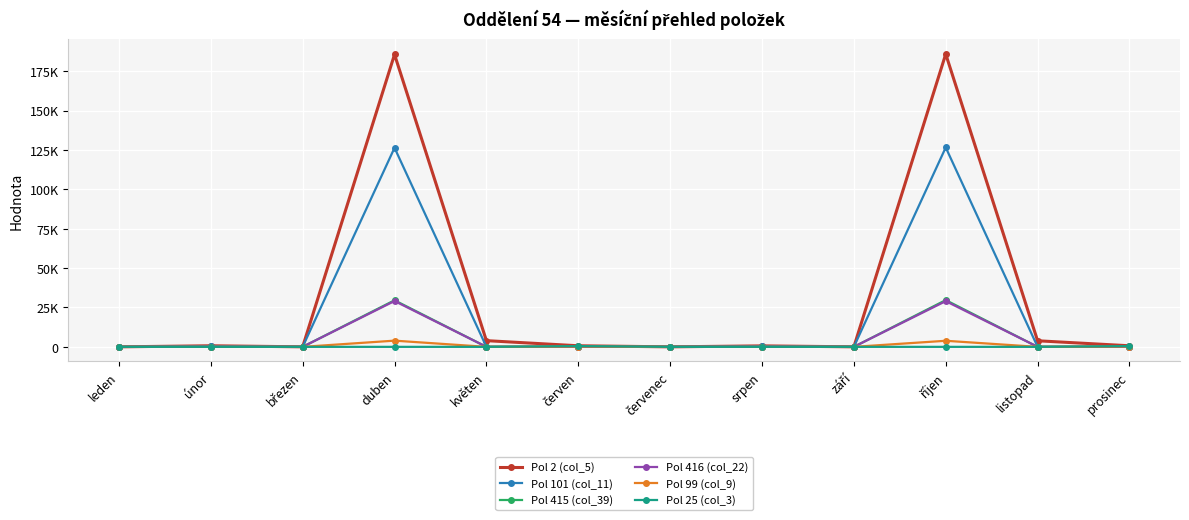

Reading right to left, transcribe all the data shown in this chart.

Pol 2 (col_5): 686.1	3860.0	185958.0	20.0	624.0	4.0	686.1	3940.0	185687.0	20.0	688.0	4.0
Pol 101 (col_11): 0.0	0.0	126627.0	20.0	312.0	2.0	0.0	0.0	126408.0	20.0	344.0	2.0
Pol 415 (col_39): 0.0	0.0	29691.0	0.0	152.0	1.0	0.0	0.0	29570.0	0.0	176.0	1.0
Pol 416 (col_22): 0.0	0.0	29040.0	0.0	160.0	1.0	0.0	0.0	29109.0	0.0	168.0	1.0
Pol 99 (col_9): 208.3	0.0	3860.0	0.0	0.0	0.0	208.3	0.0	3940.0	0.0	0.0	0.0
Pol 25 (col_3): 477.8	0.0	0.0	0.0	0.0	0.0	477.8	0.0	0.0	0.0	0.0	0.0